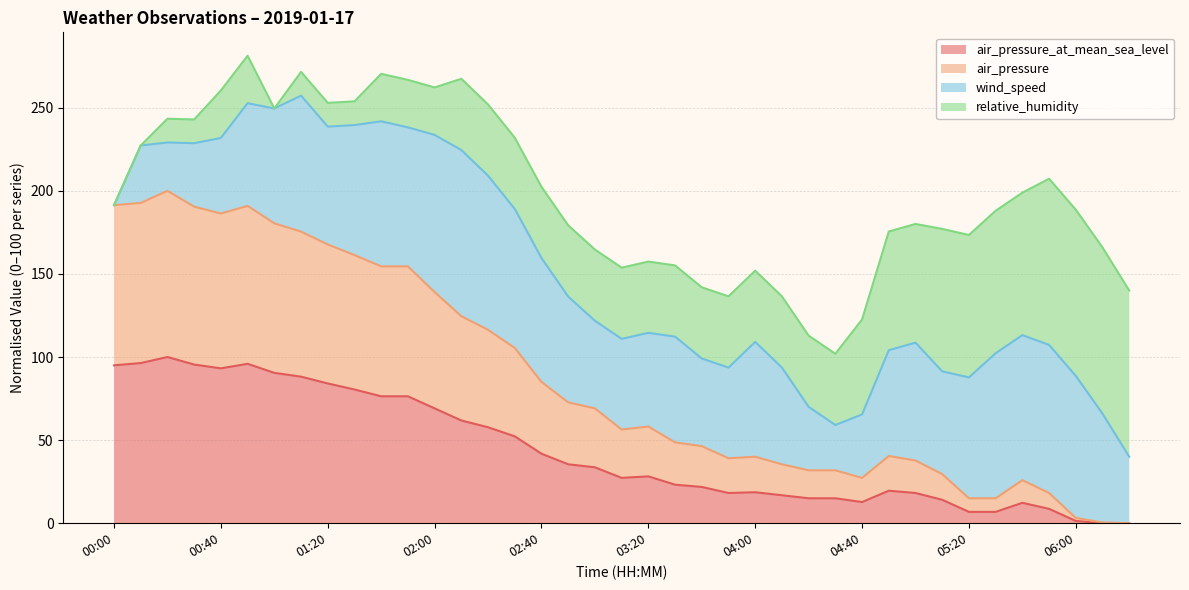

What is the total value across all series at 02:40?

202.4